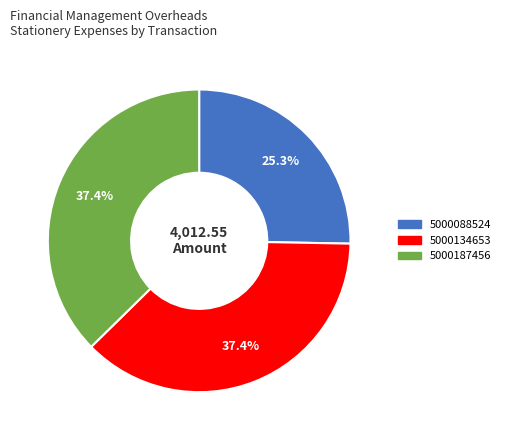

Count the number of slices in the pie.

3